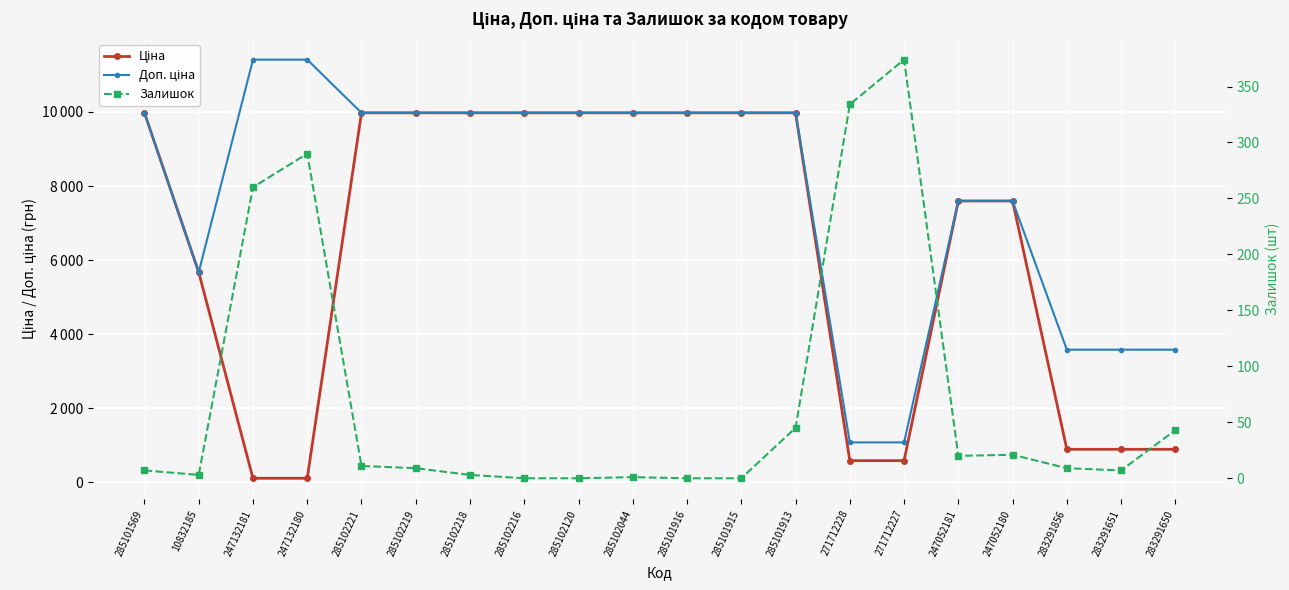

Where is the first local minimum for Залишок?

10832185